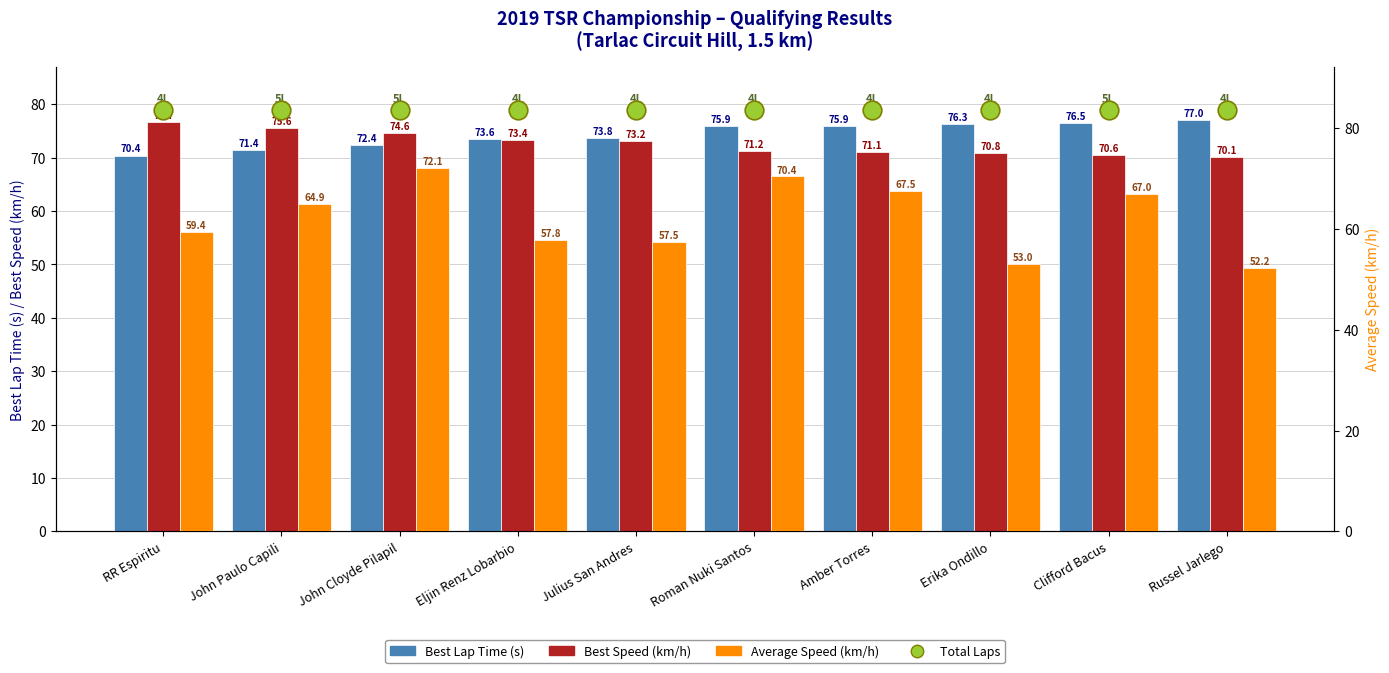

What are all the series names shown in the legend?

Best Lap Time (s), Best Speed (km/h), Total Laps, Average Speed (km/h)